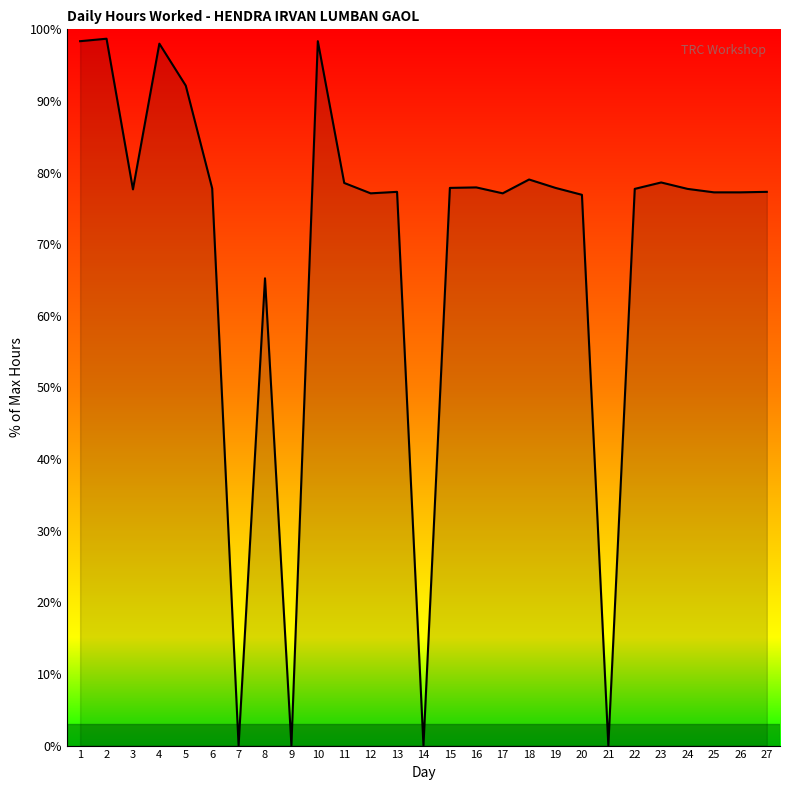

True or false: the data shows 77.7 at 22.

True